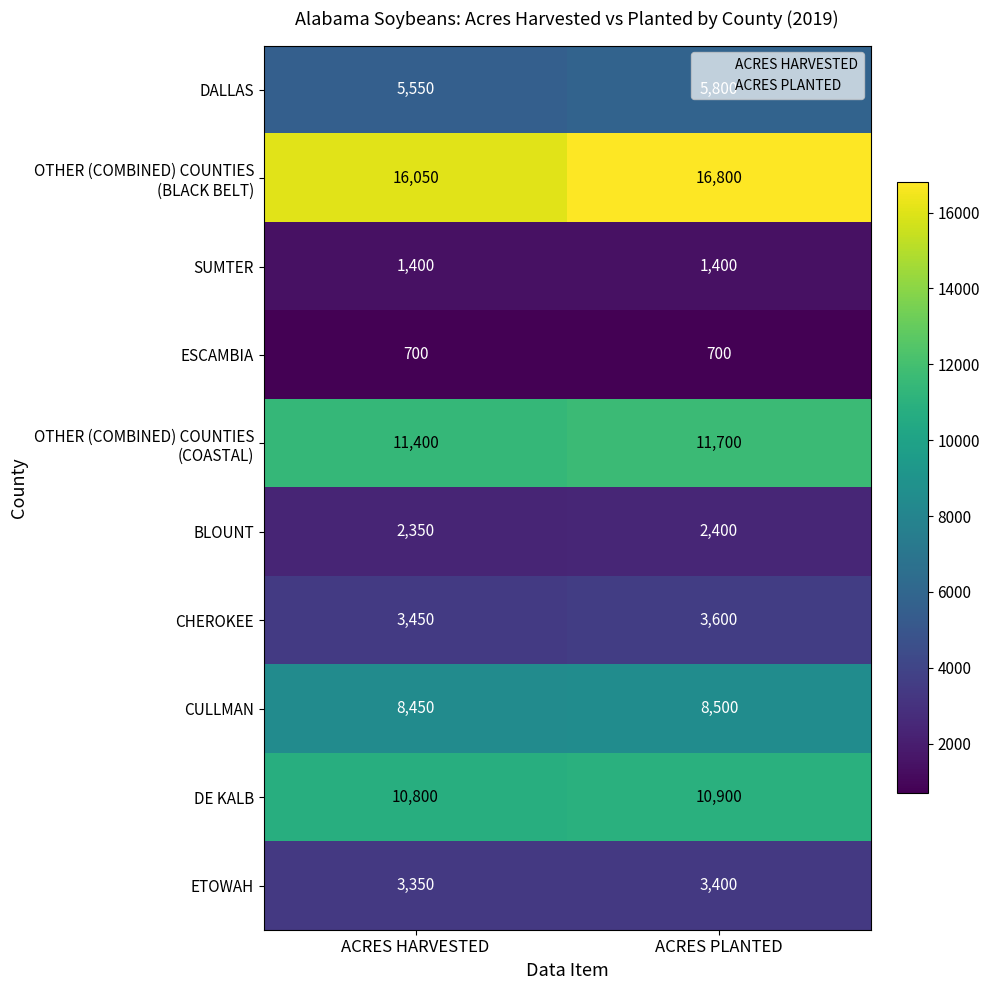

At which label is CHEROKEE closest to 3525?

ACRES HARVESTED